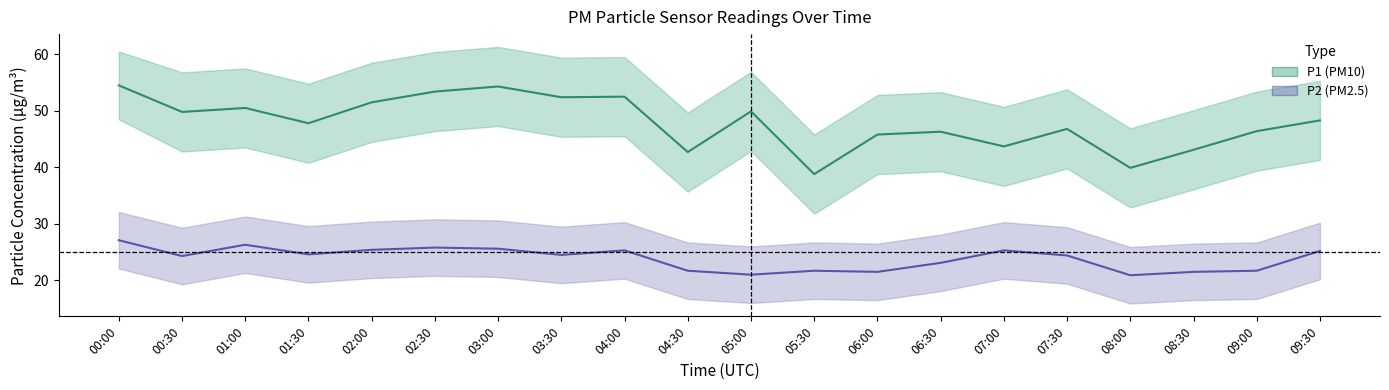

Is this an area chart (filled region under the line)?

No